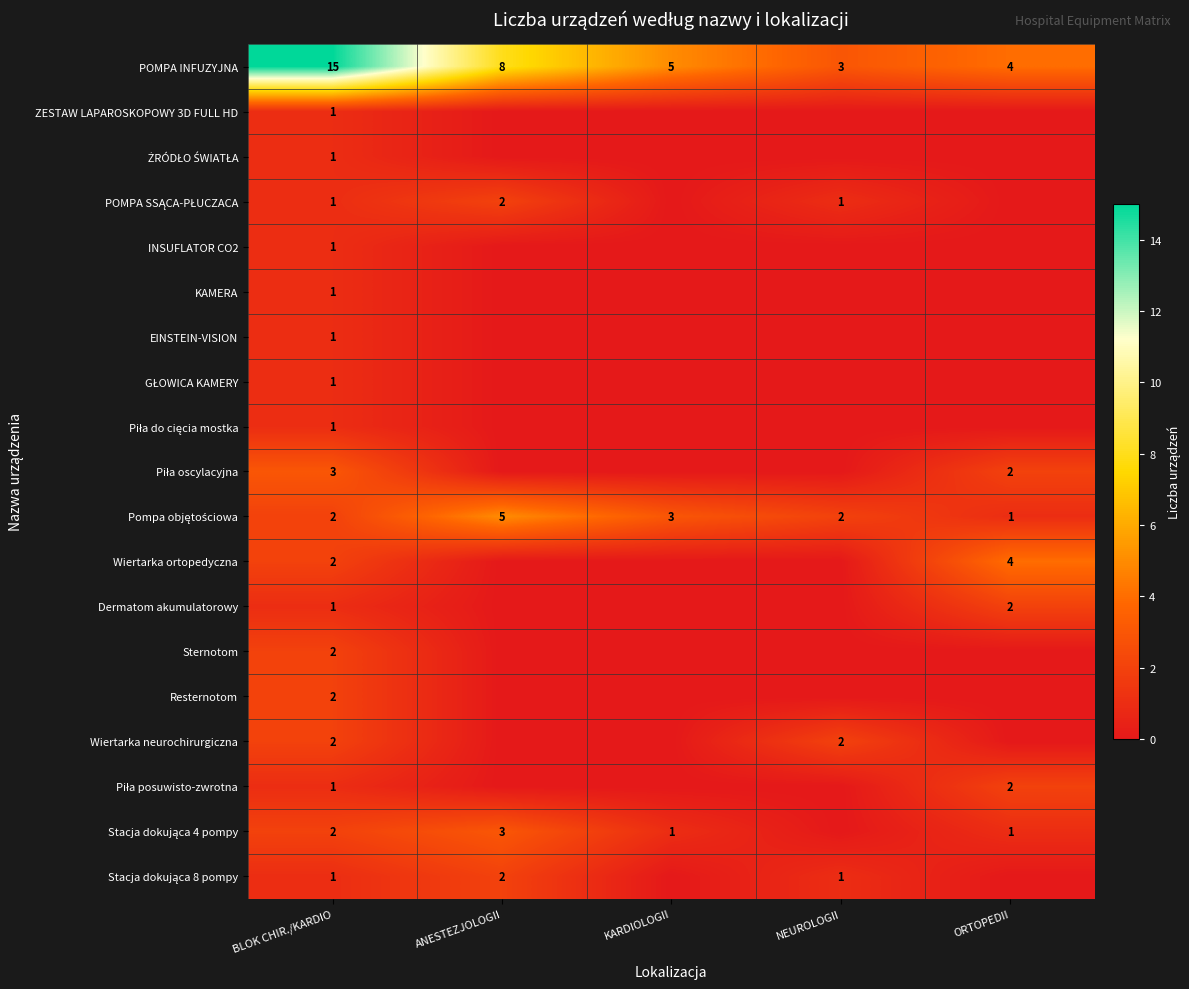

The value of Dermatom akumulatorowy at BLOK CHIR./KARDIO is 1. True or false?

True